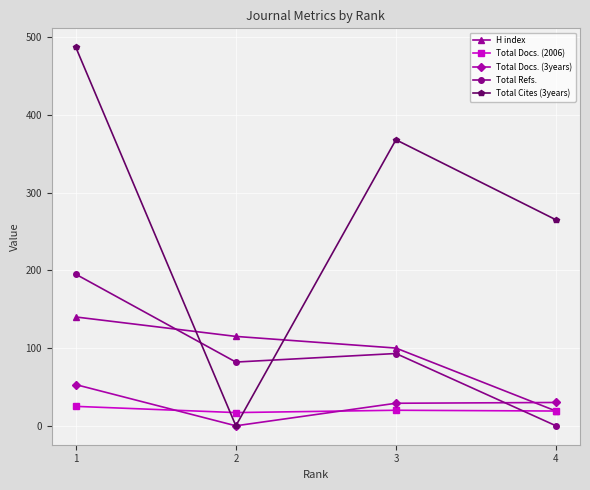

Does the chart have visible grid lines?

Yes